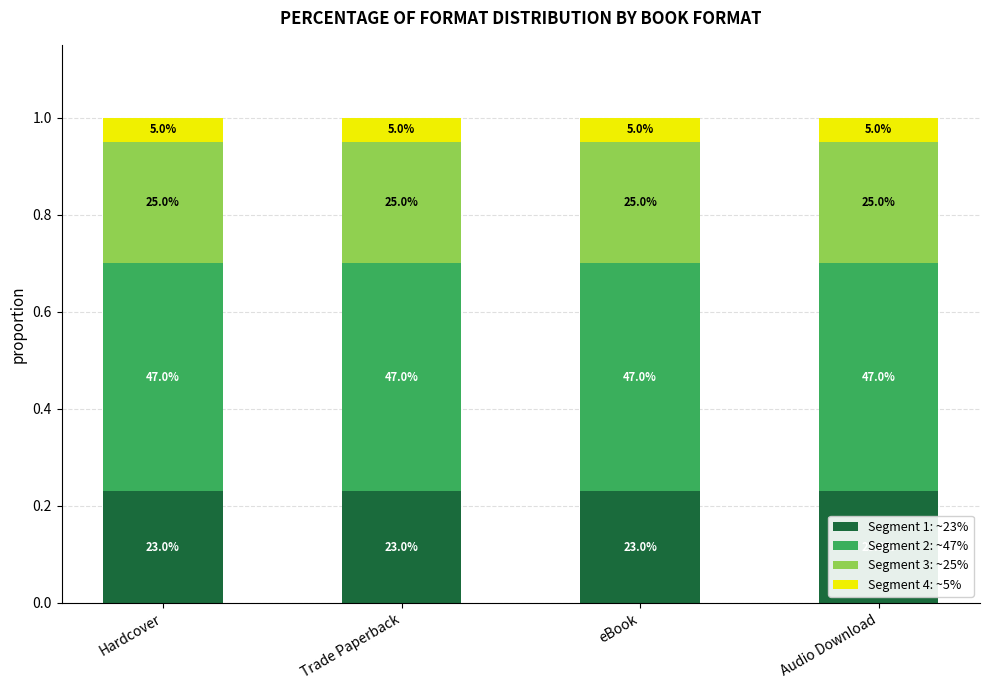

How many bars are there in total?

4